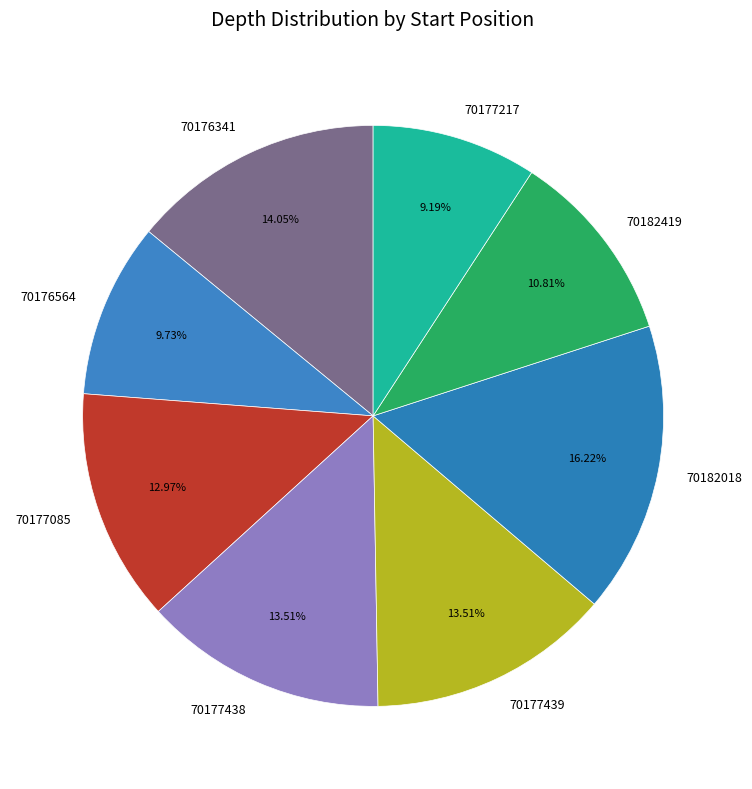

Approximately how many times larger is the value at 70177217 compared to 70177438?

0.7